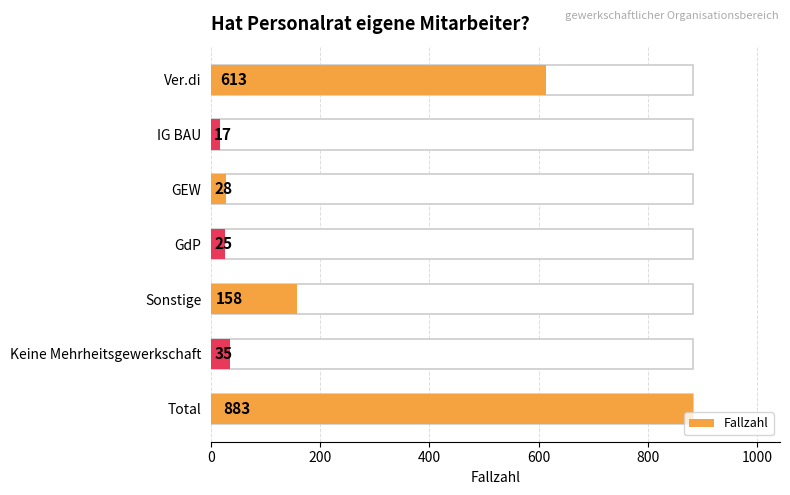

True or false: the data shows 613 at Ver.di.

True